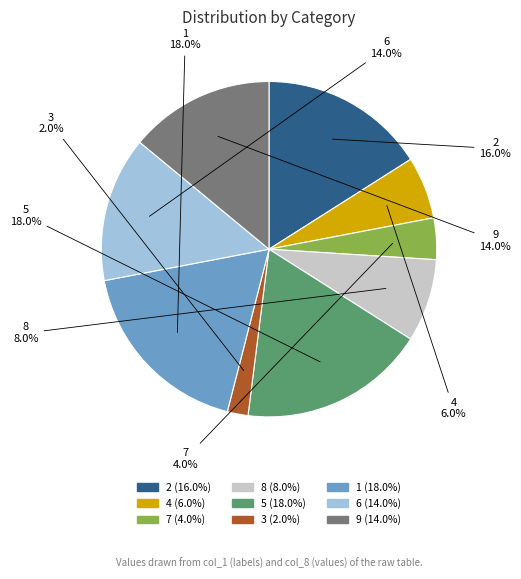

To the nearest percent, what is the average slice percentage?

11%